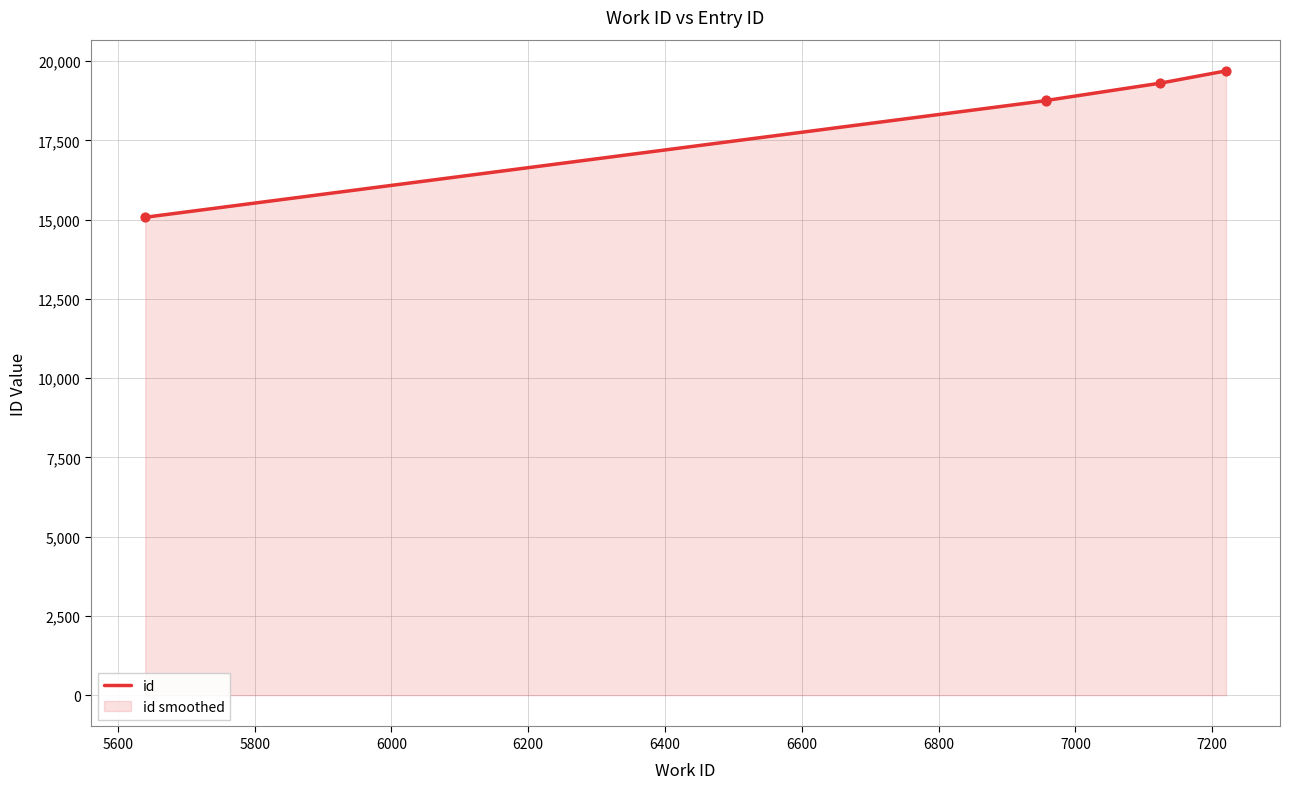

Which has a higher value, 6000 or 5800?

6000